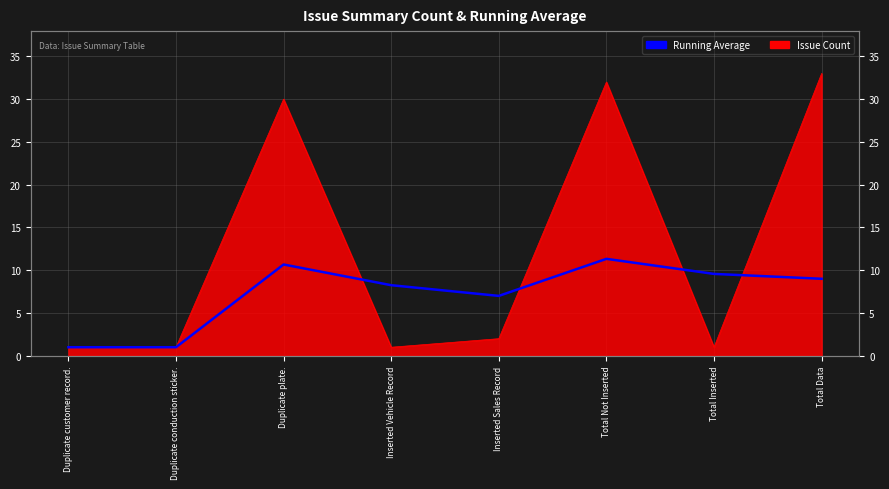

Reading left to right, extract all data points from this chart.

1.0	1.0	10.7	8.2	7.0	11.3	9.6	9.0